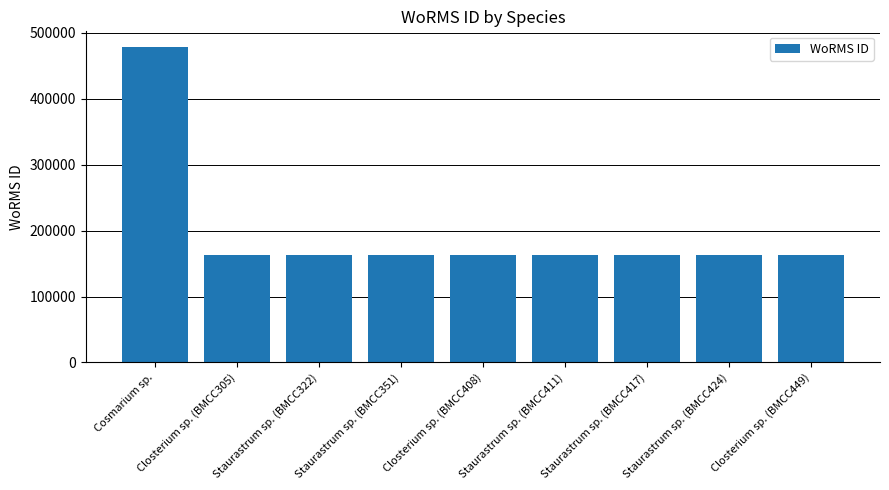

The value at Staurastrum sp. (BMCC424) is 162728. True or false?

True